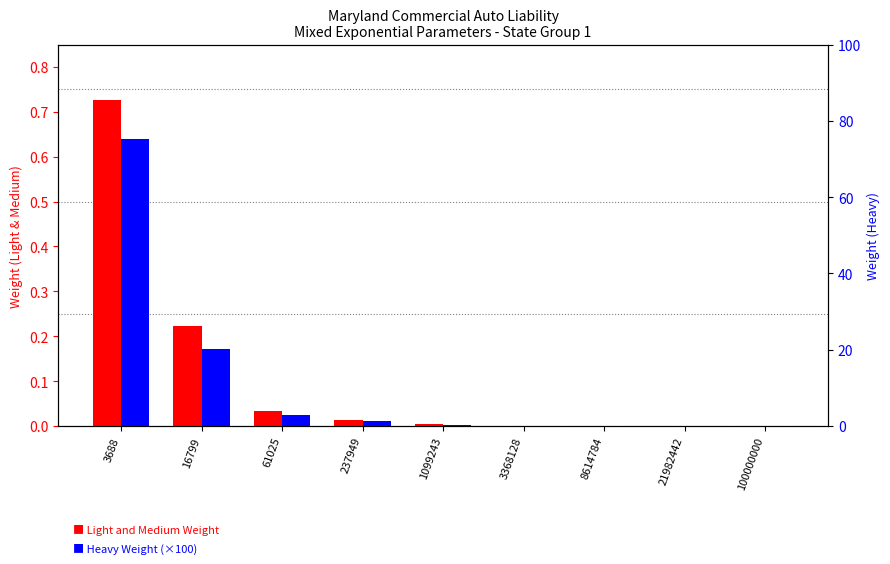

What is the value of the Light and Medium Weight bar at the 2nd from the left?

0.2